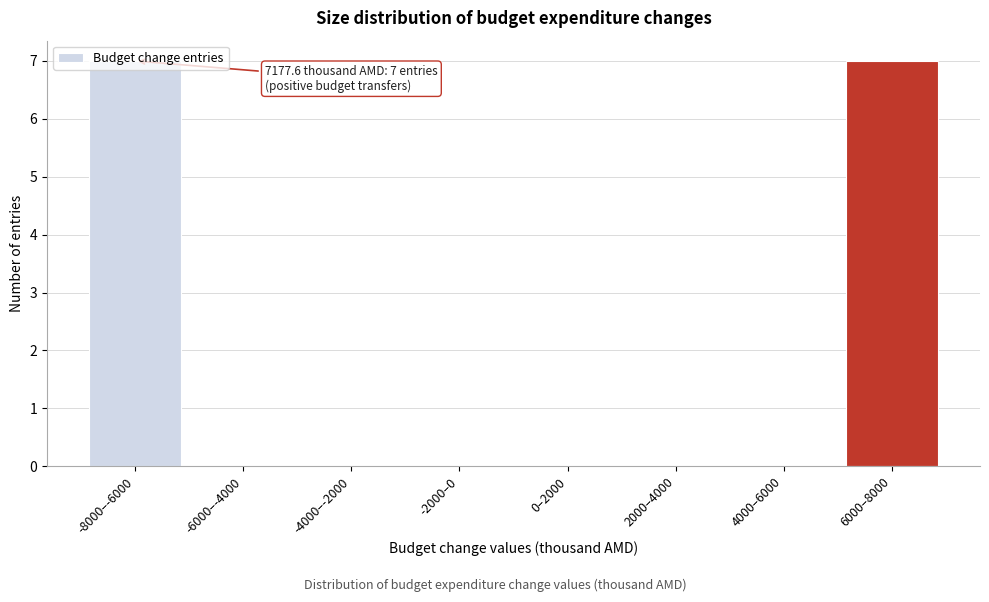

What is the sum of all values?

14